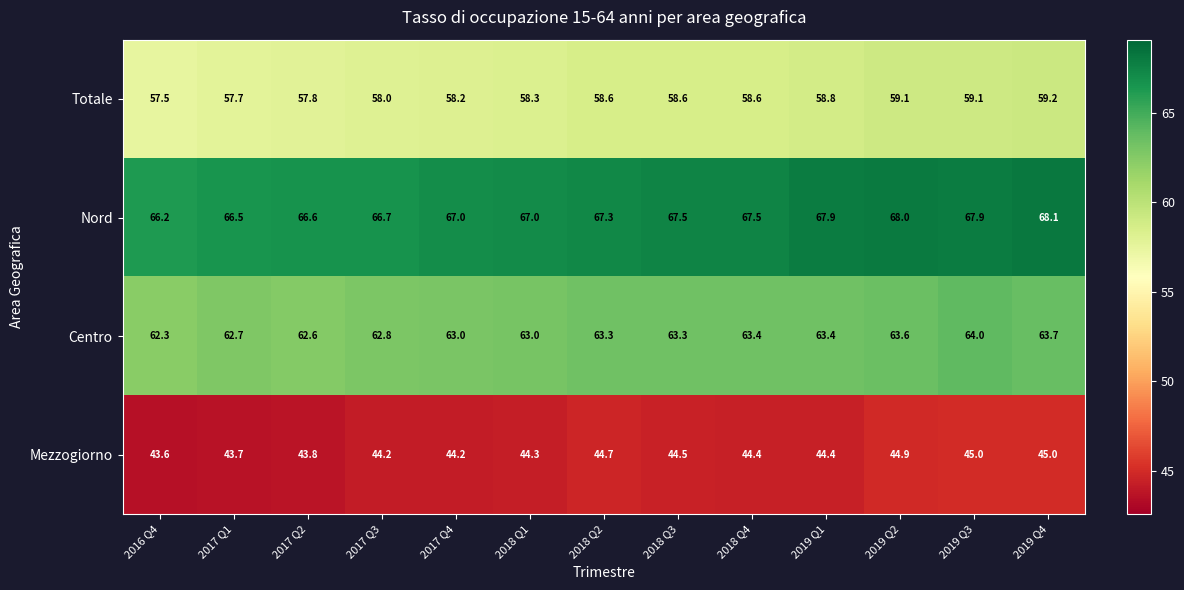

Count the number of categories in the chart.

13